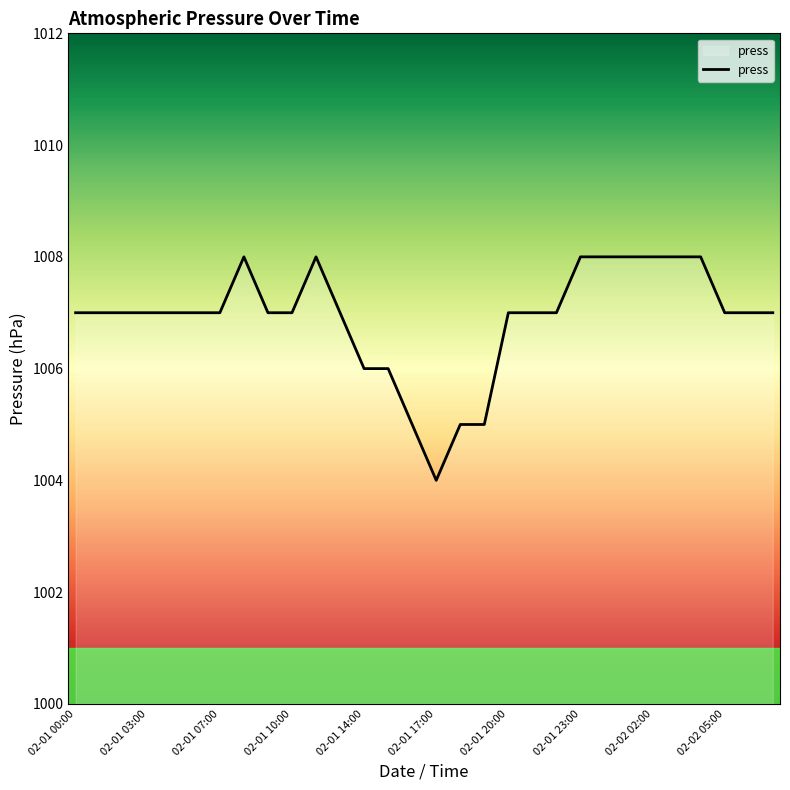

What is the minimum value shown in the chart?

1004